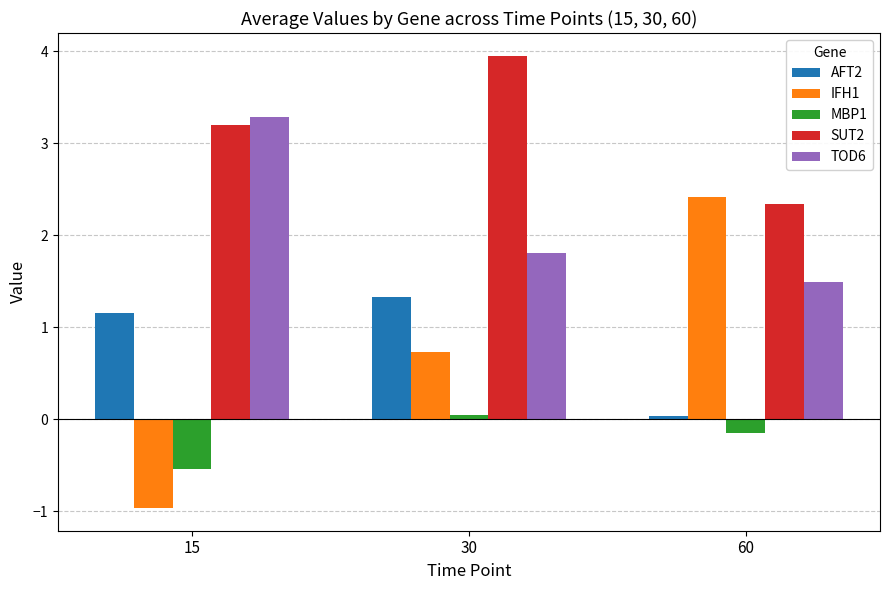

Which series has the widest spread of values?

IFH1